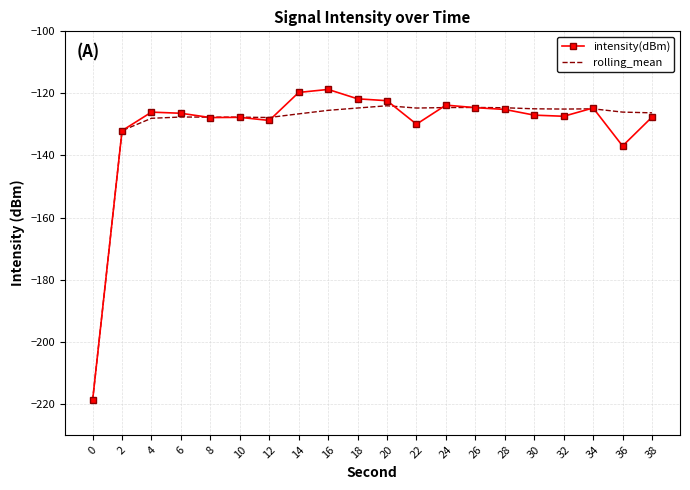

What is the lowest value of the rolling_mean series?

-218.9